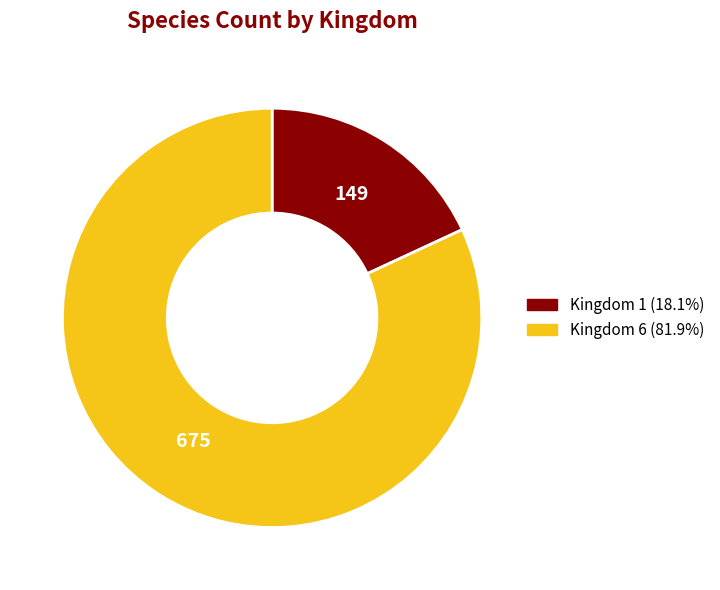

Does any single category account for the majority?

Yes